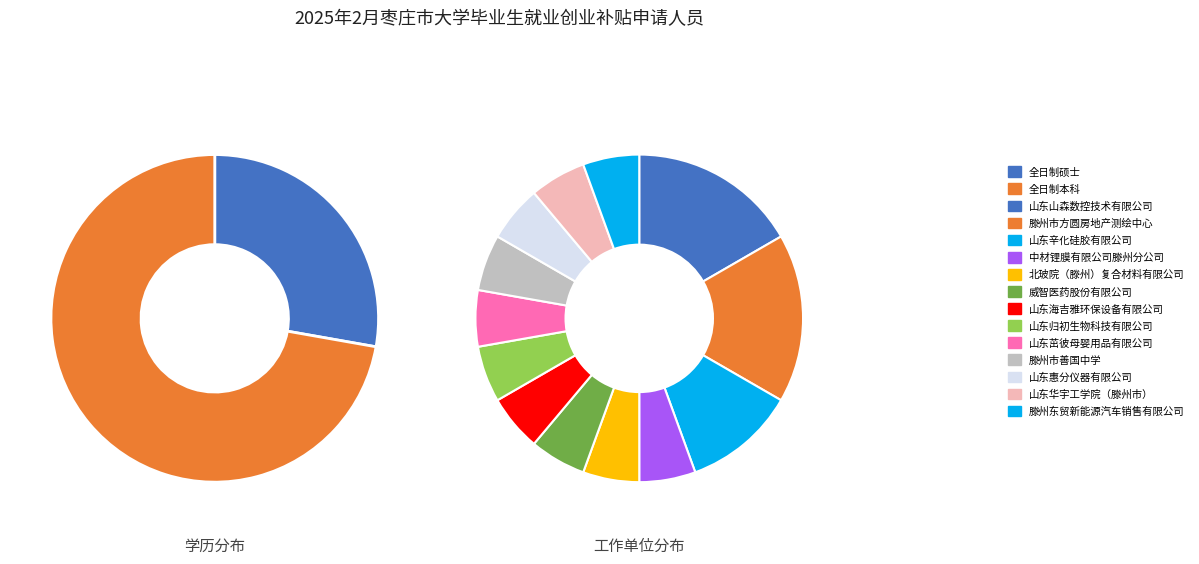

Is there a majority slice in this chart?

Yes